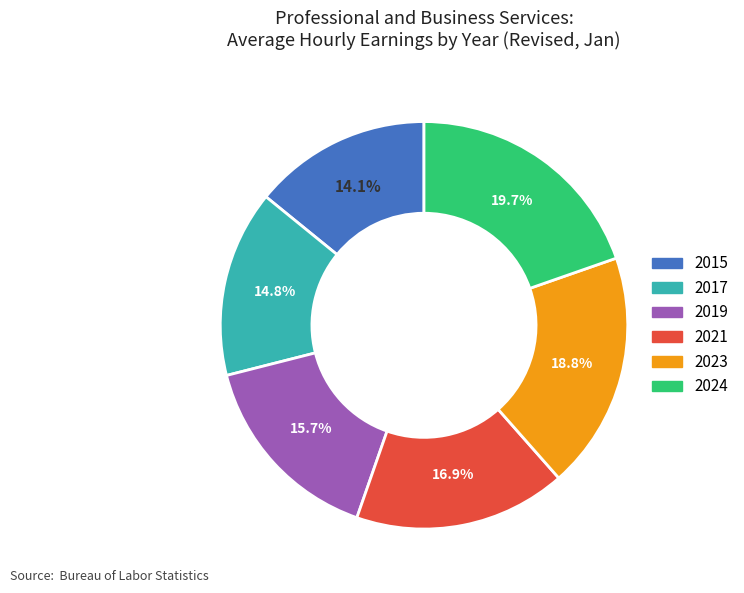

To the nearest percent, what is the difference between the largest and smallest slice percentages?

6%